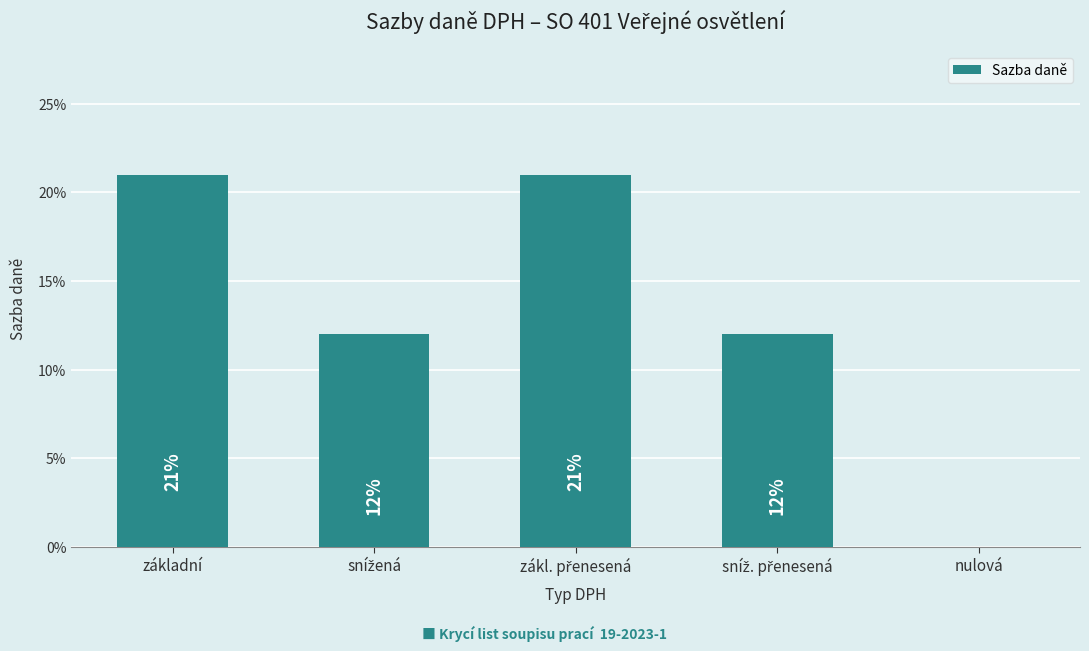

True or false: the data shows 0.2 at základní.

True